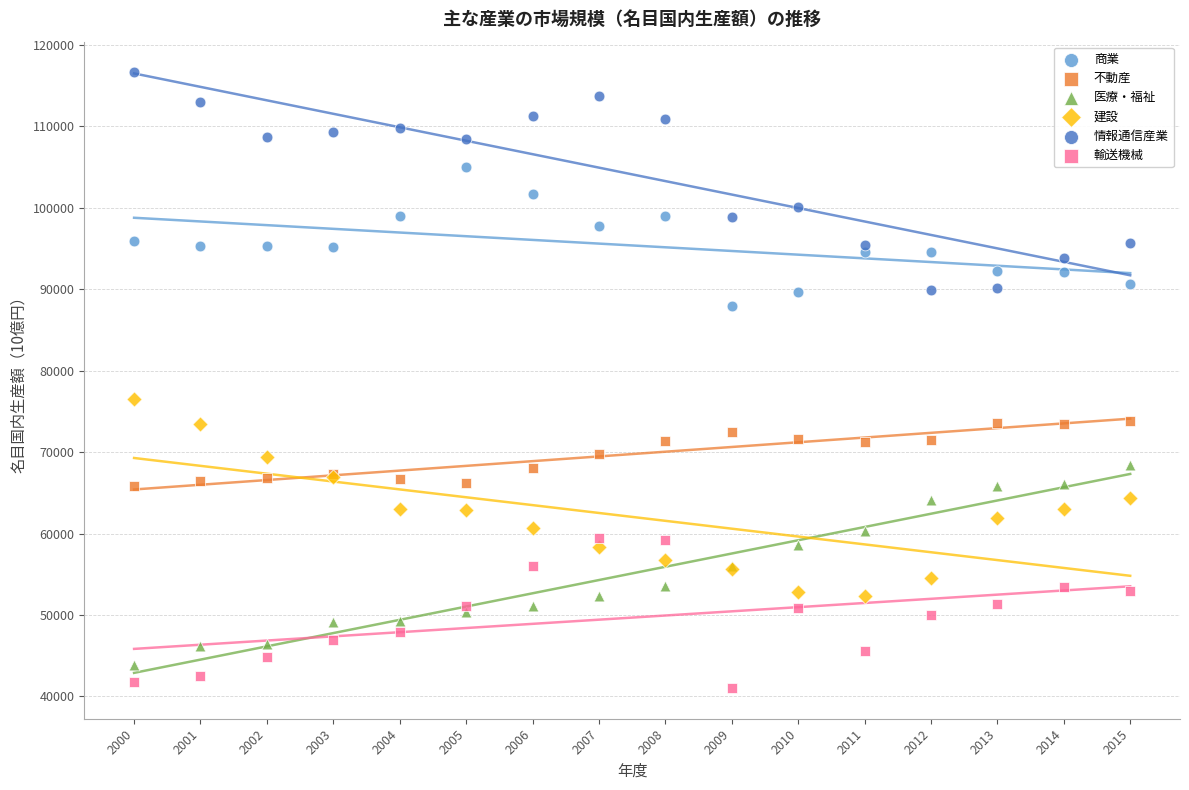

Across all series, what Y value is closest to 78832?

76491.3